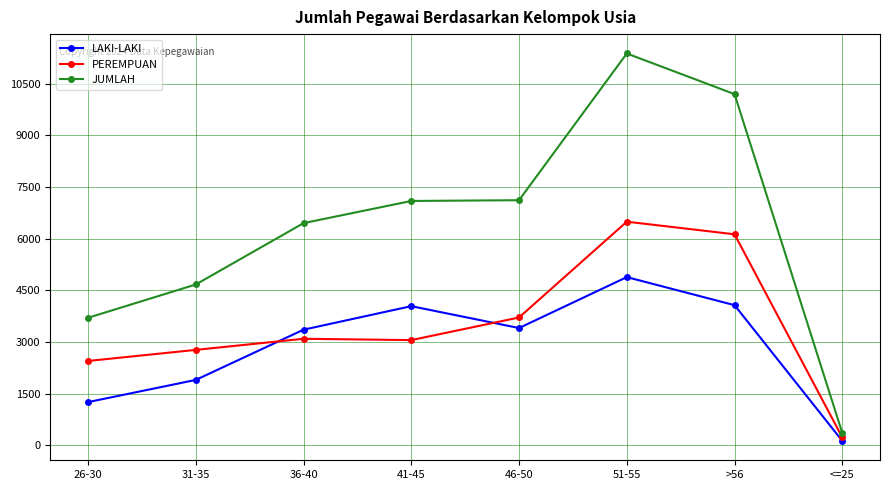

List the series in order of their peak value, lowest first.

LAKI-LAKI, PEREMPUAN, JUMLAH